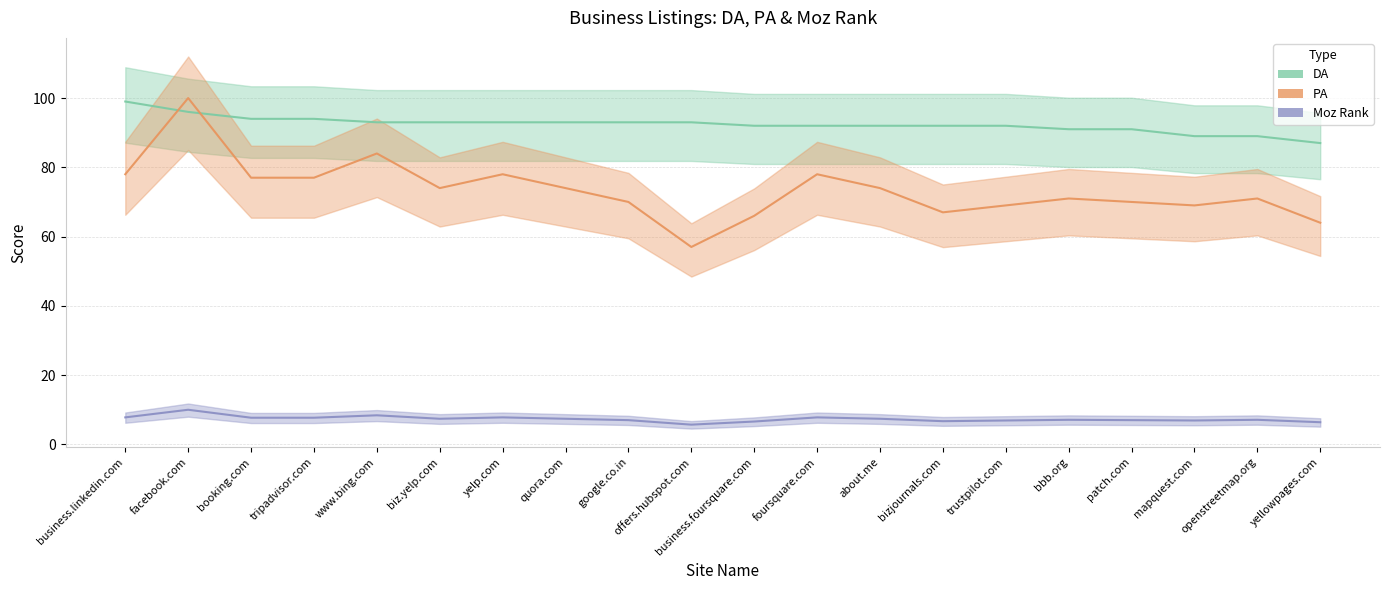

How many lines are shown in the chart?

3